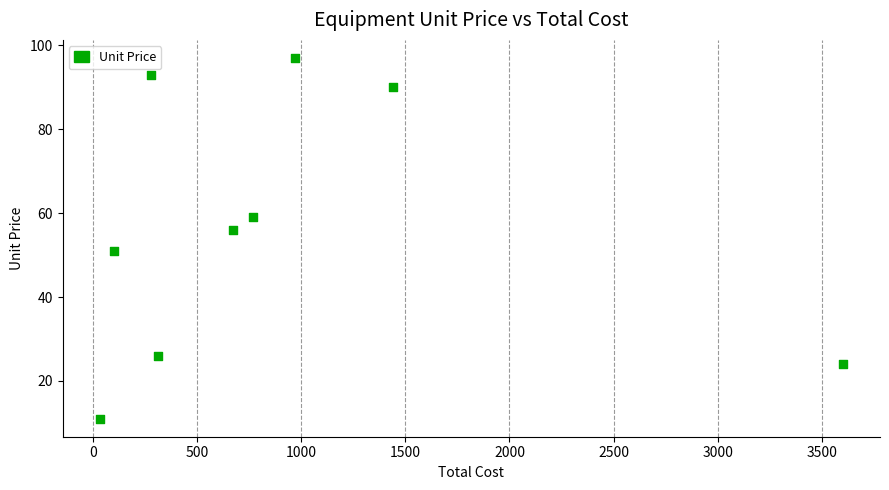

What is the average X value?

908